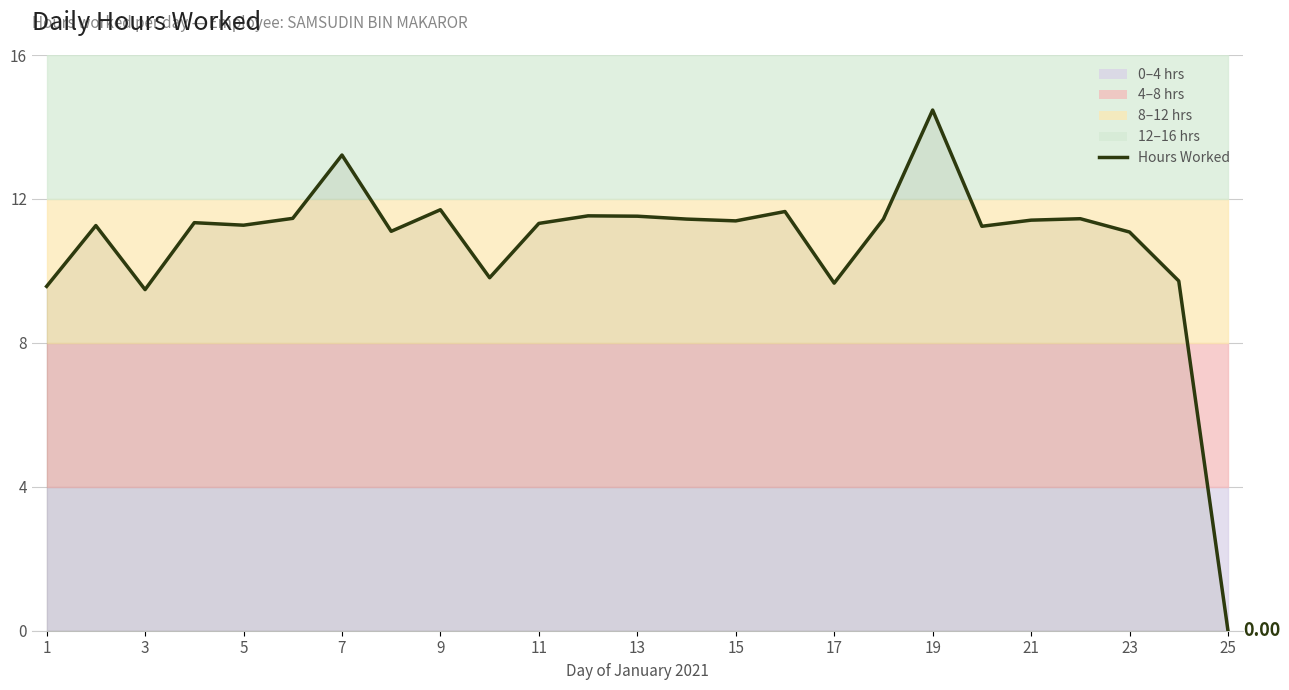

What is the maximum value shown in the chart?

14.5